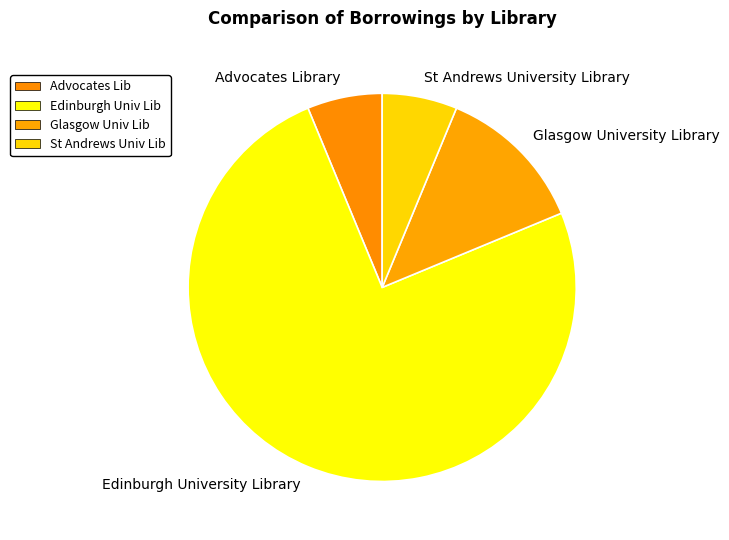

What is the majority slice?

Edinburgh University Library